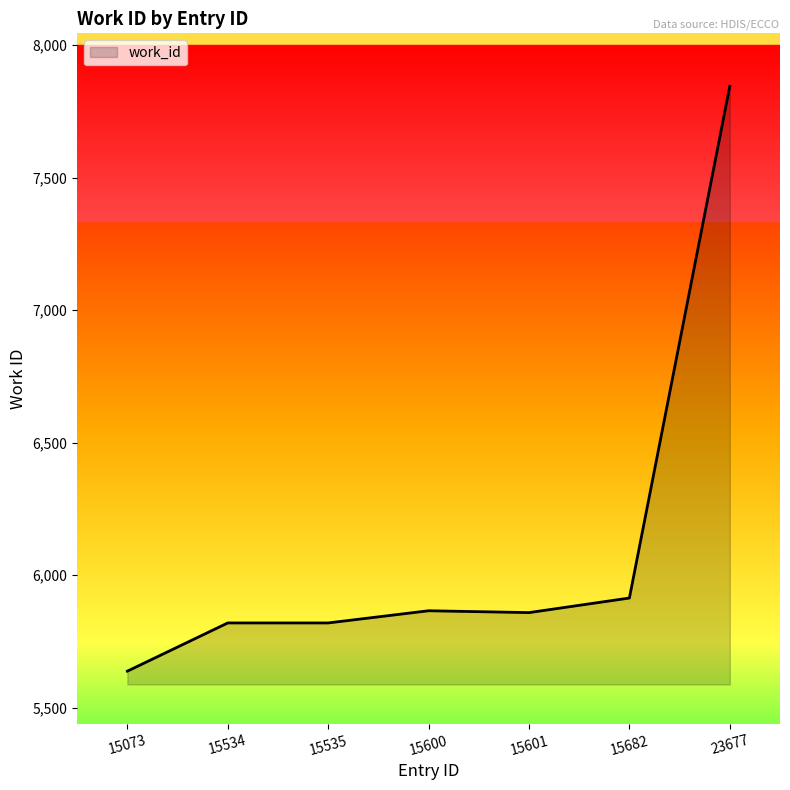

How many series are shown in this chart?

1